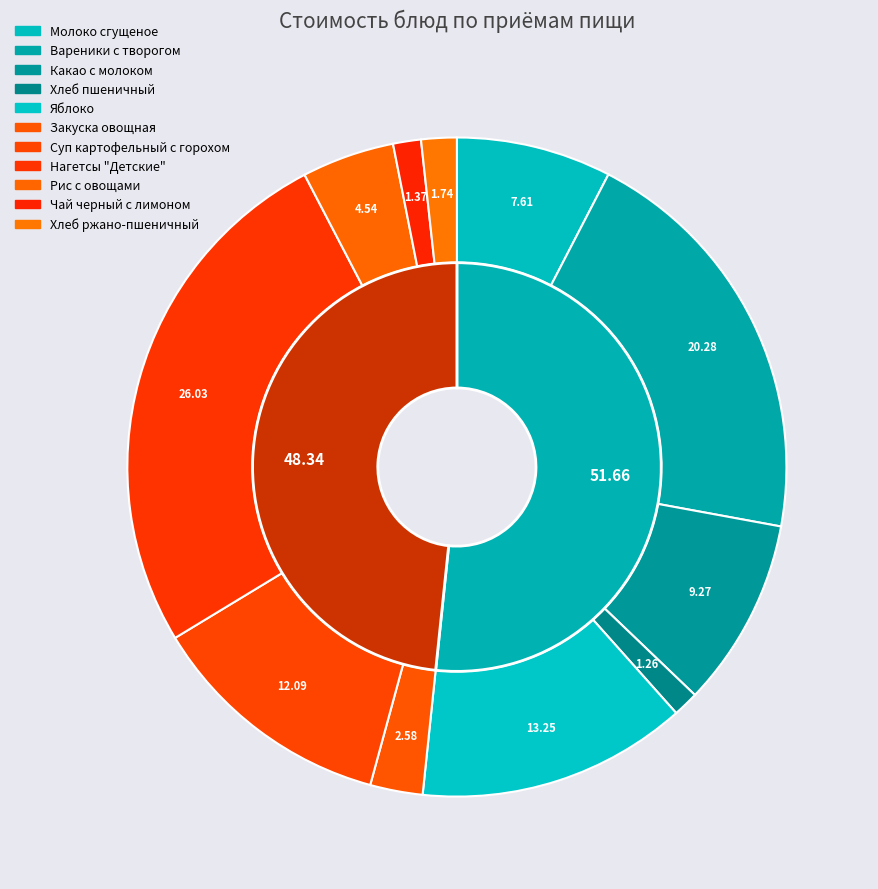

Is there any slice that represents more than half of the pie?

No